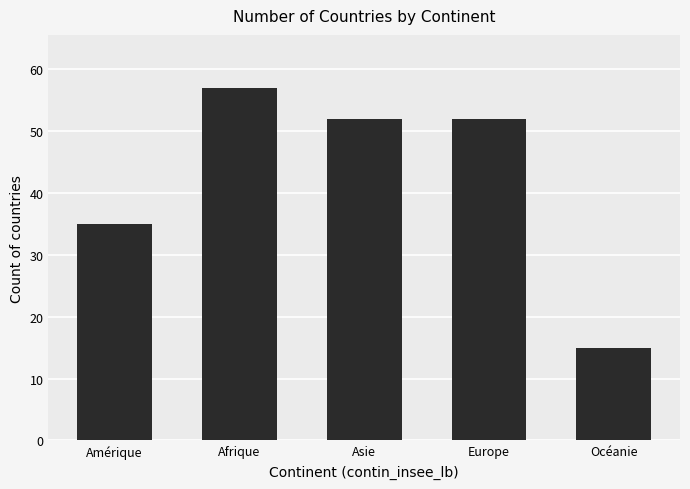

What is the minimum value shown in the chart?

15